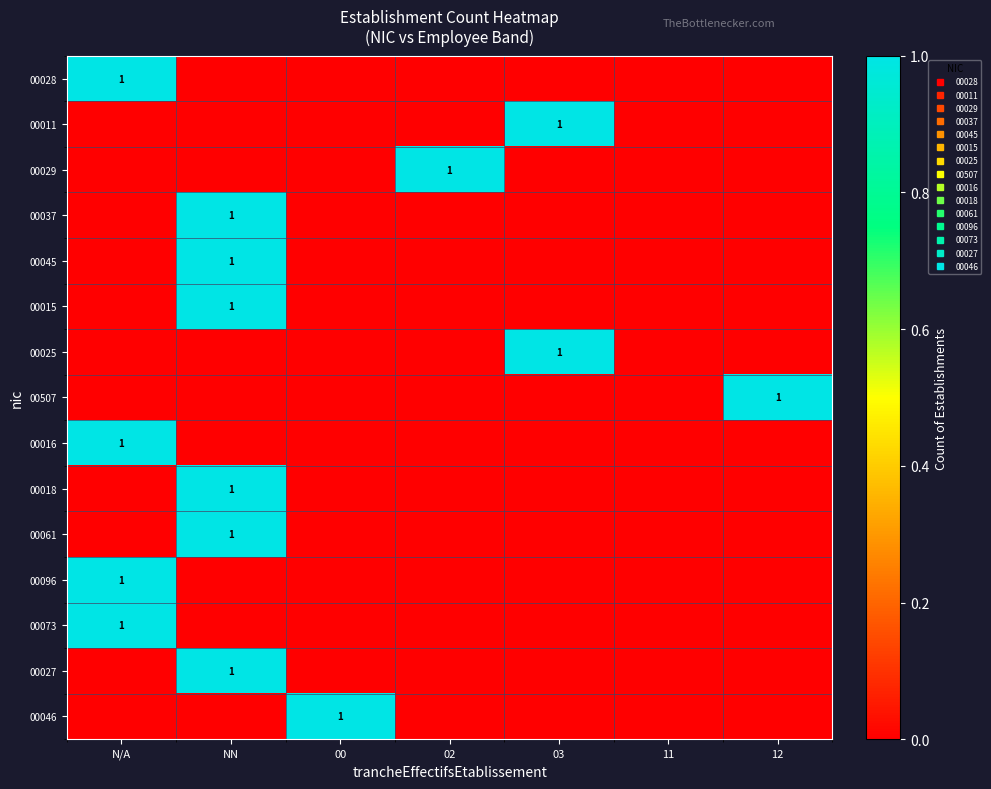

What is the difference between the maximum and minimum values in the 00507 series?

1